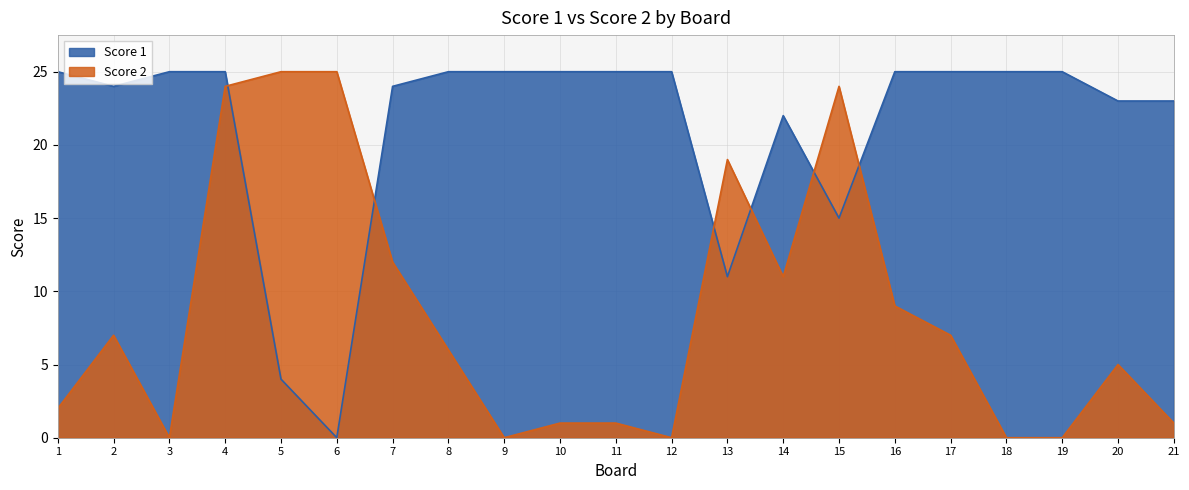

Is the value of Score 1 at 19 greater than the value of Score 2 at 9?

Yes